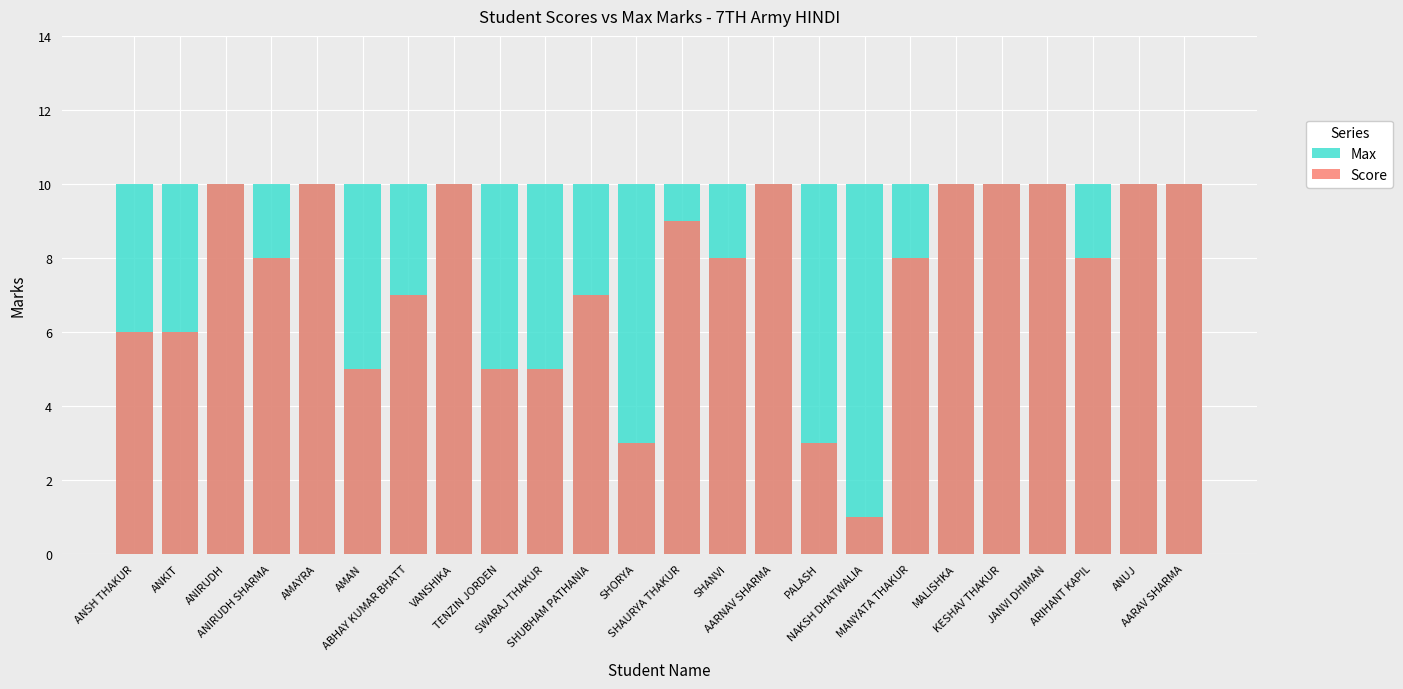

Does the chart contain stacked bars?

No